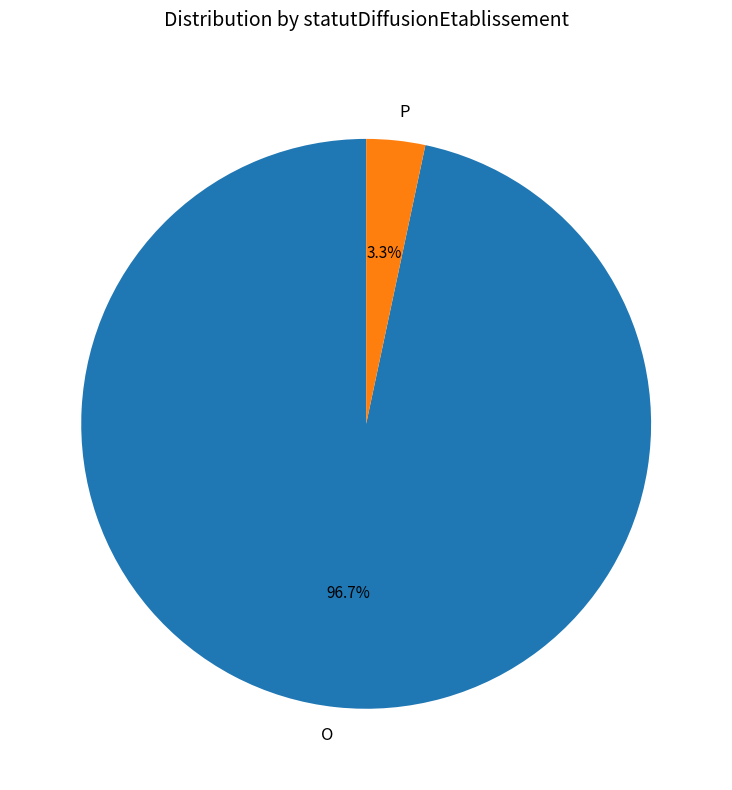

What is the majority slice?

O